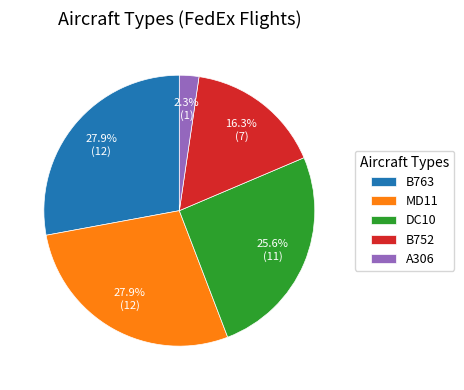

Between A306 and B752, which is larger?

B752